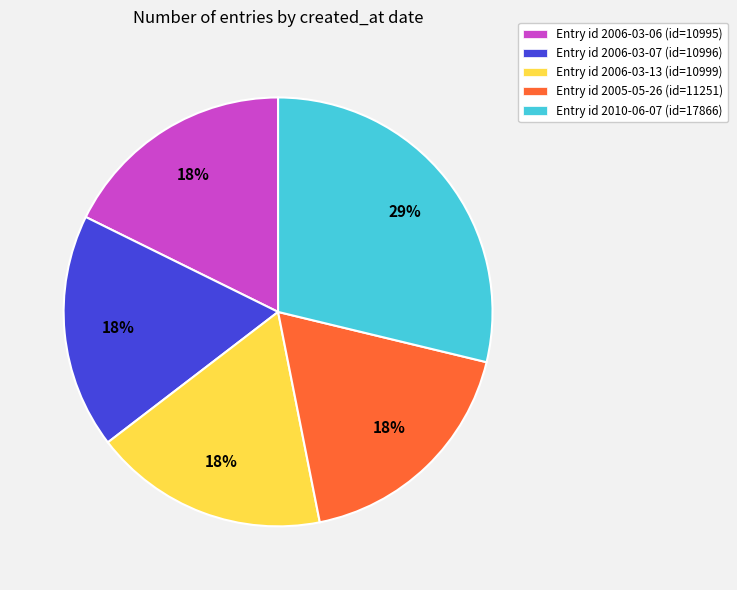

To the nearest percent, what is the difference between the largest and smallest slice percentages?

11%